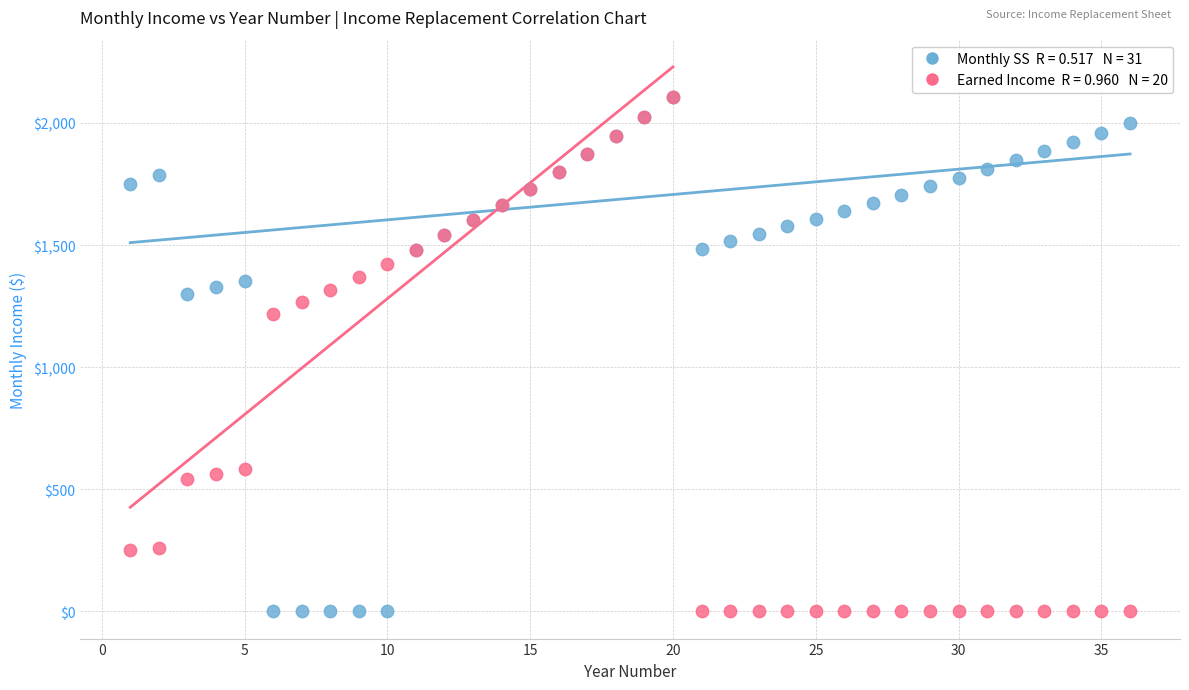

Across all series, what Y value is closest to 1053?

1216.7